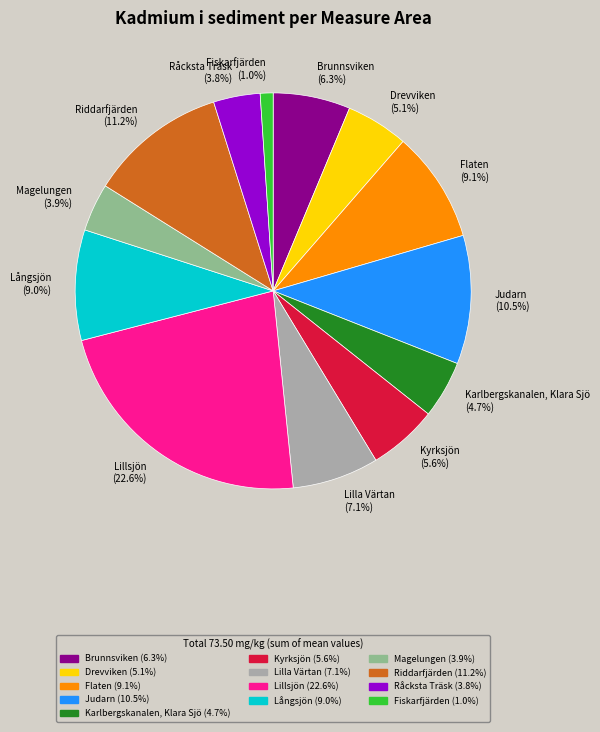

What is the smallest slice in the pie chart?

Fiskarfjärden